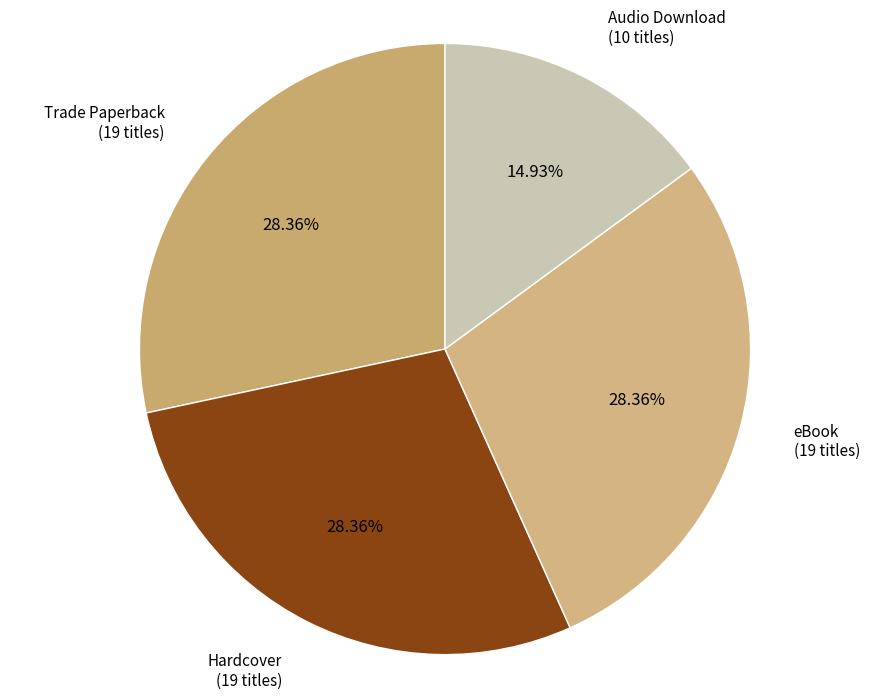

To the nearest percent, what is the difference between the Trade Paperback and Audio Download slice percentages?

13%